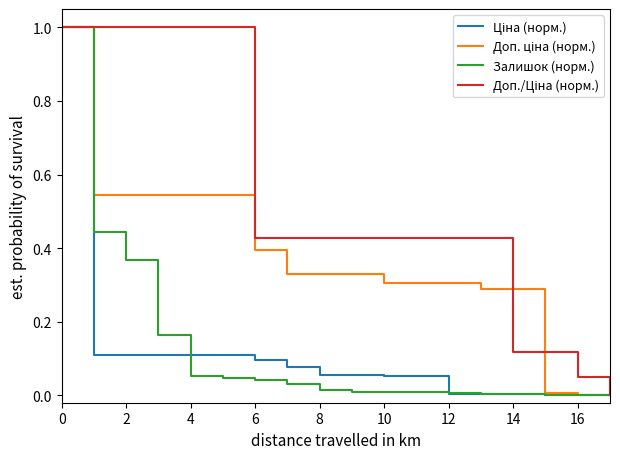

At how many categories does at least one series exceed 0?

17